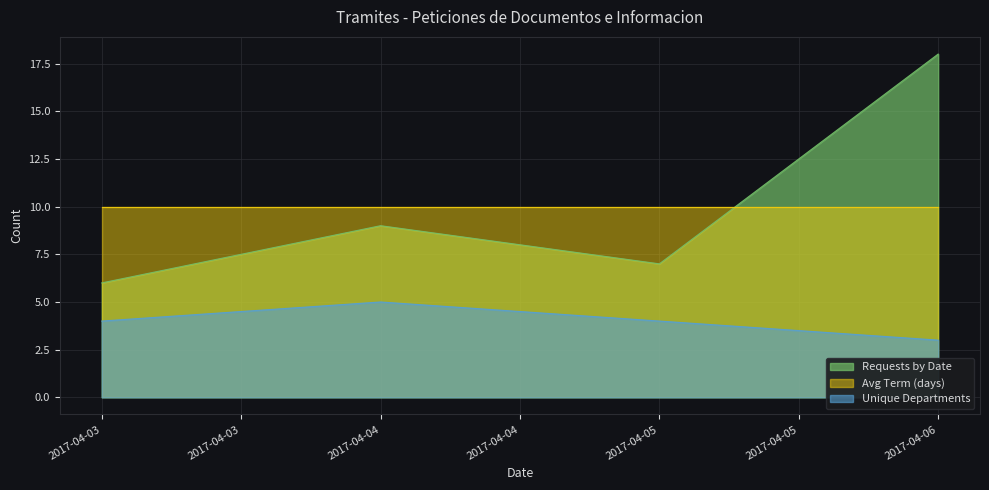

Read the Unique Departments value at 2017-04-04.

5